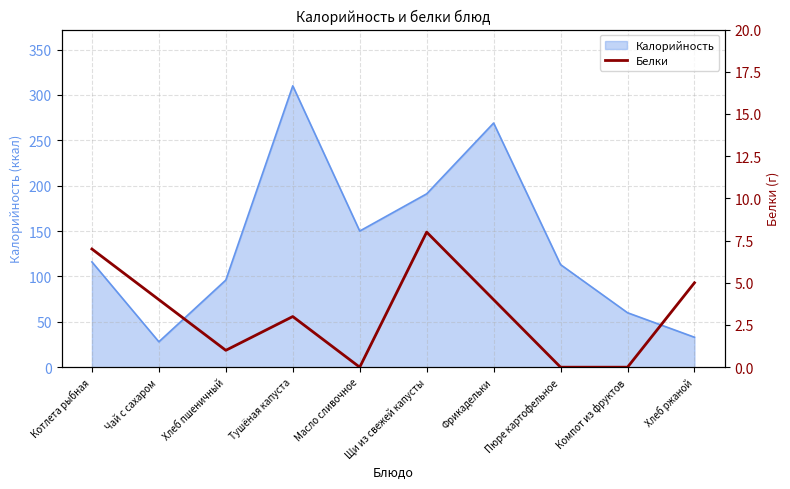

The Калорийность series shows 269 at Фрикадельки. True or false?

True